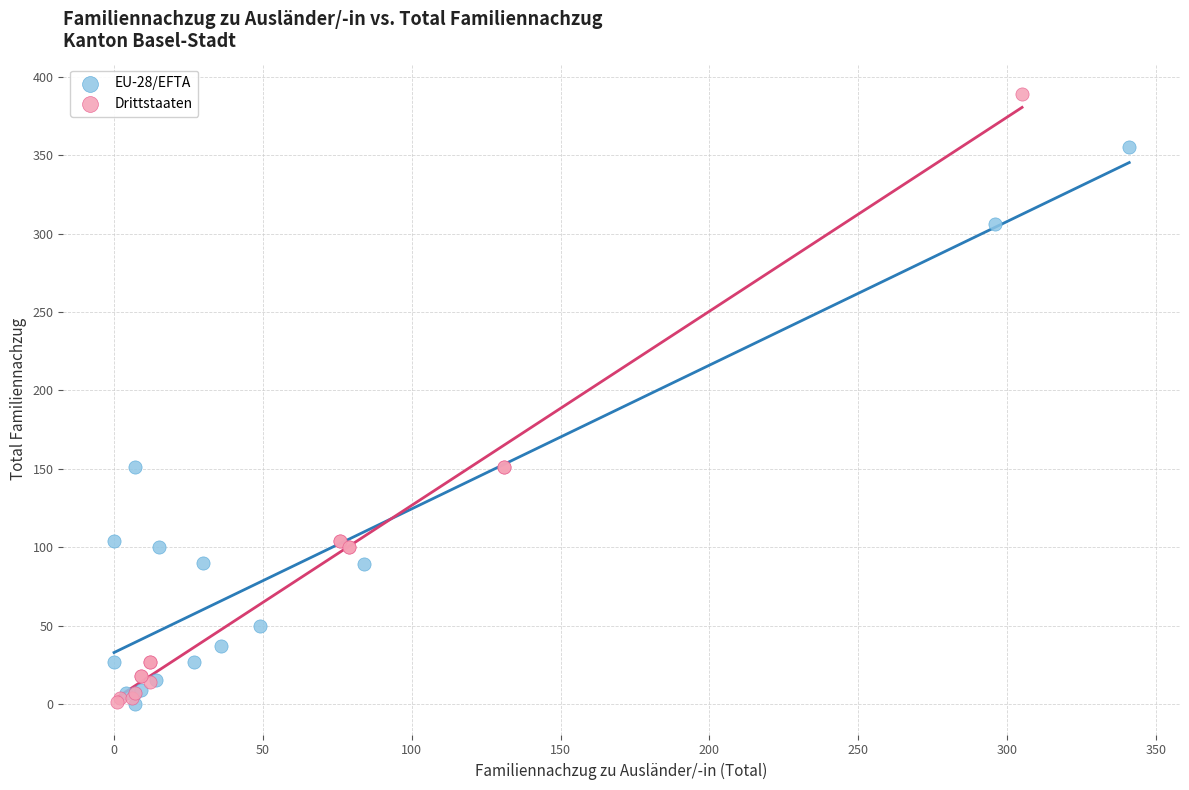

Which series has the widest spread of Y values?

Drittstaaten